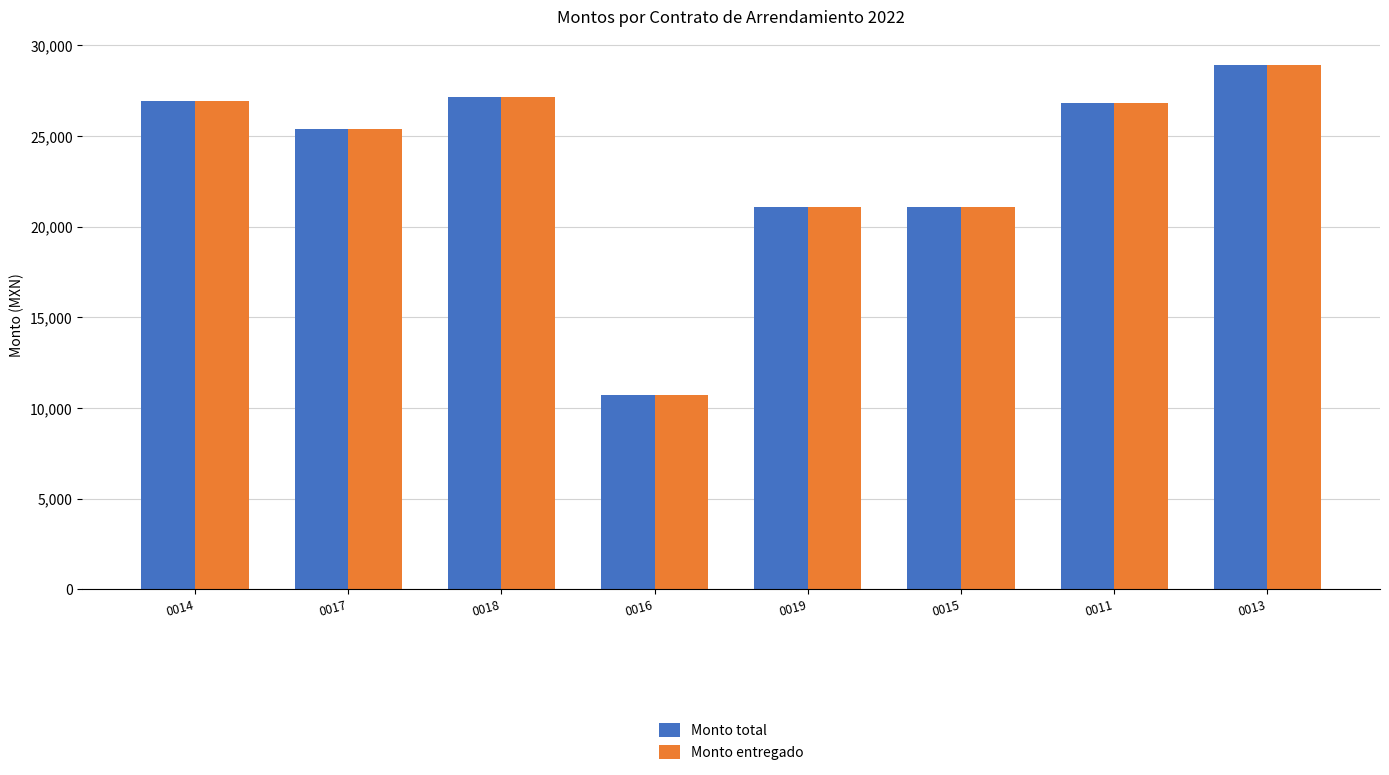

What is the highest value of the Monto entregado series?

28890.5